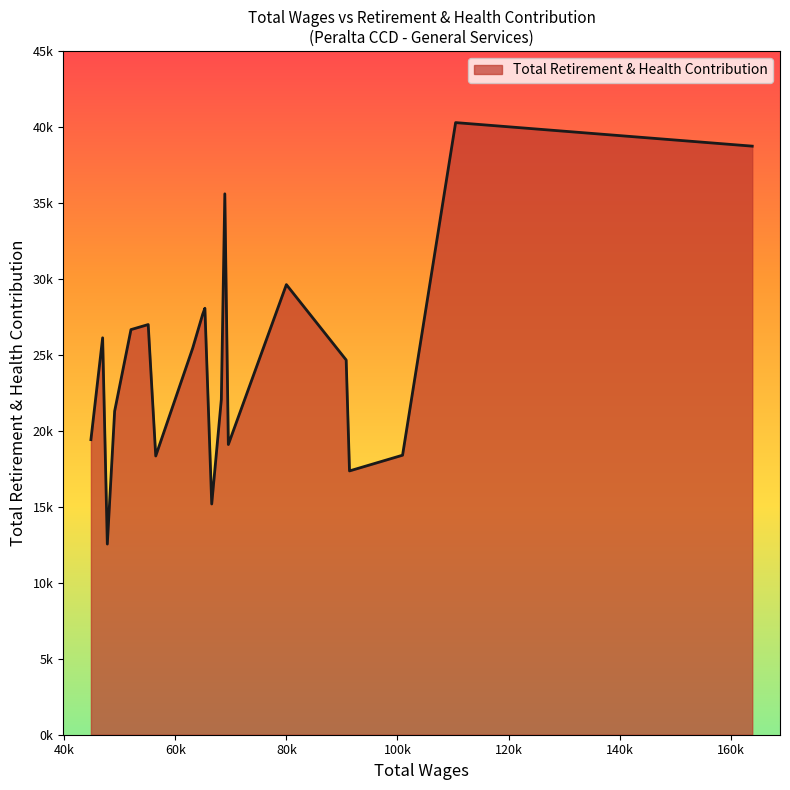

Rank the categories by value from lowest to highest.

47755.0, 66555.0, 91365.0, 56474.0, 100919.0, 69548.0, 44803.0, 49074.0, 68286.0, 90765.0, 63119.0, 46912.0, 52014.0, 55117.0, 64926.0, 65325.0, 79998.0, 68913.0, 163885.0, 110473.0